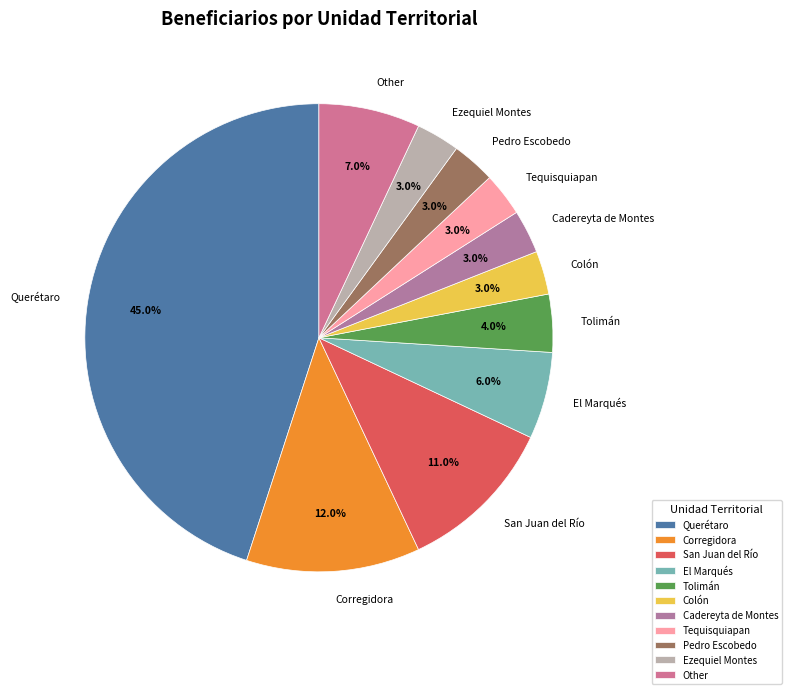

Does San Juan del Río account for over 50% of the chart?

No